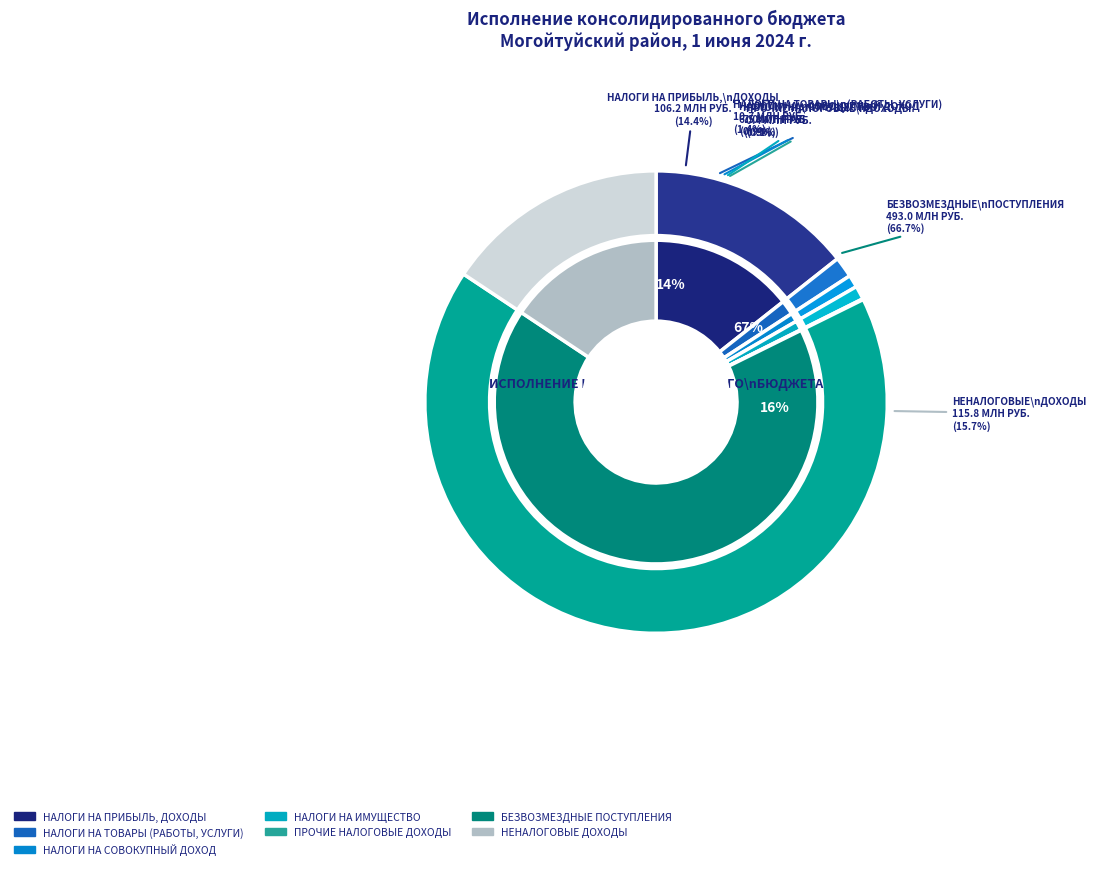

To the nearest percent, what is the combined percentage of БЕЗВОЗМЕЗДНЫЕ ПОСТУПЛЕНИЯ and НАЛОГИ НА ТОВАРЫ (РАБОТЫ, УСЛУГИ)?

68%